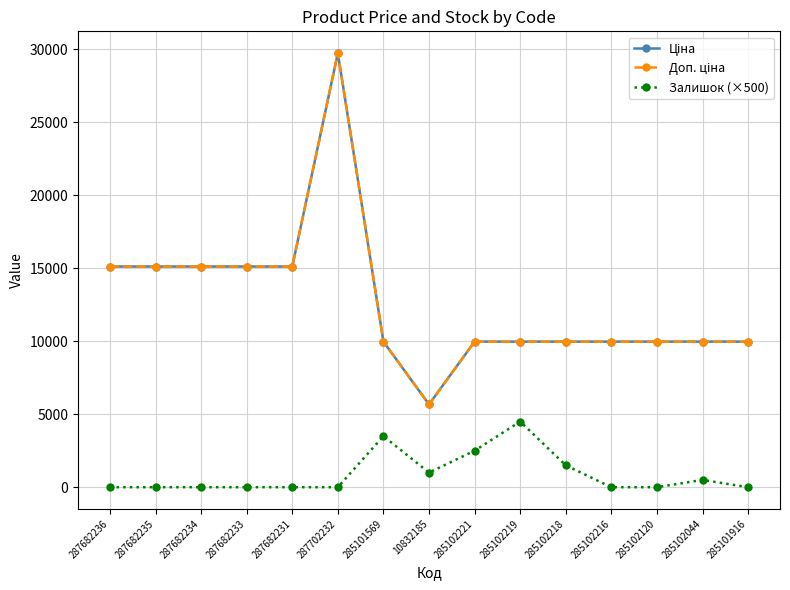

What is the sum of all Доп. ціна values?

190821.0